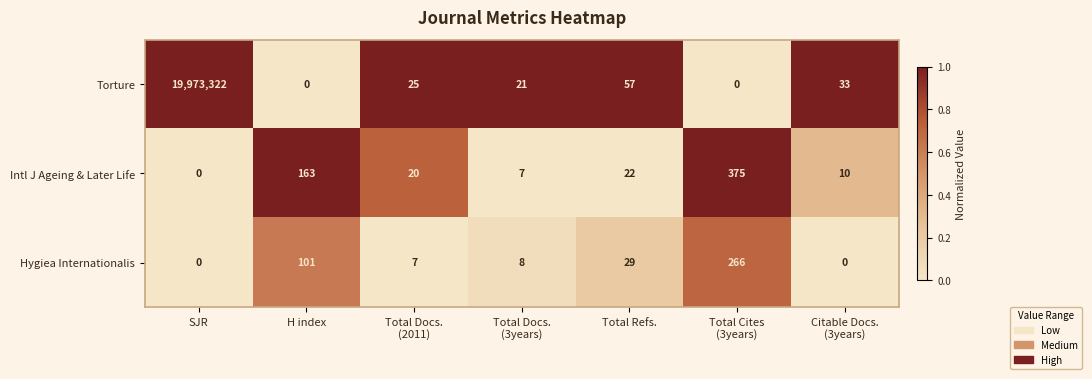

What is the difference between the second highest and second lowest values in the Torture series?

57